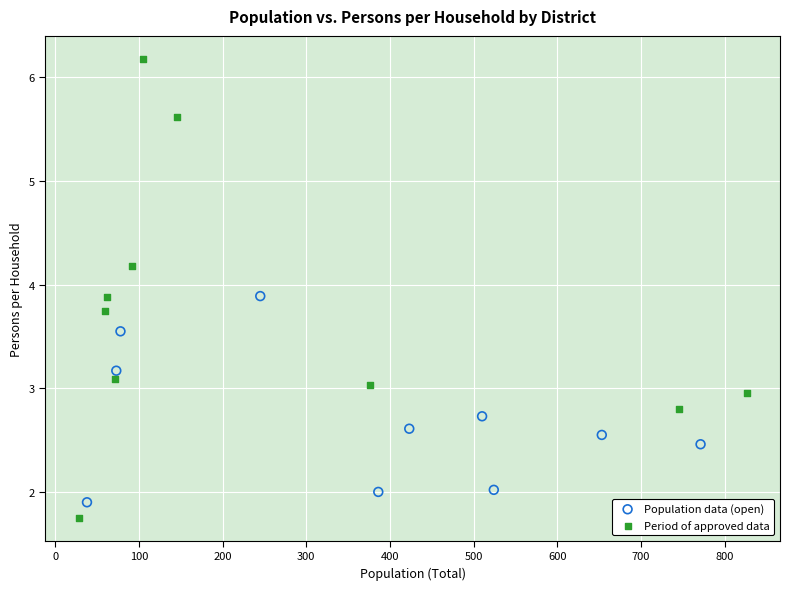

Which series has the largest Y range (max minus min)?

Period of approved data